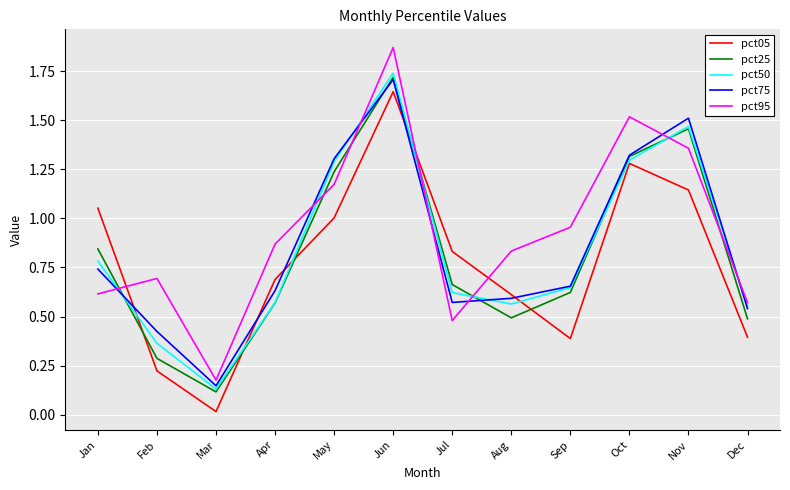

Where do pct95 and pct05 first cross each other?

Jan and Feb